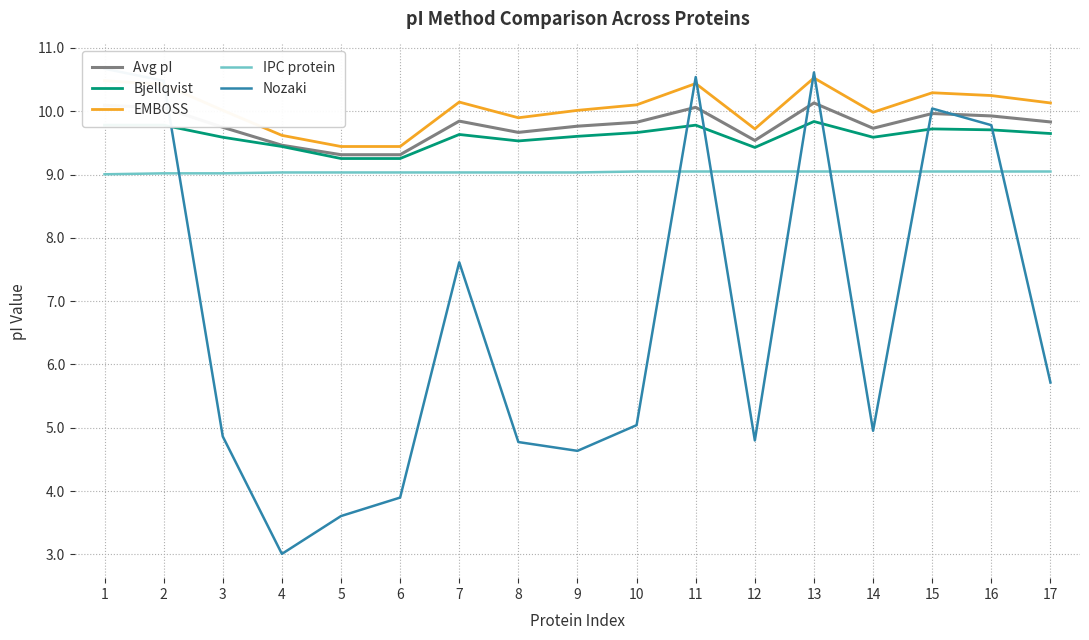

Does the chart display data point markers on the line(s)?

No